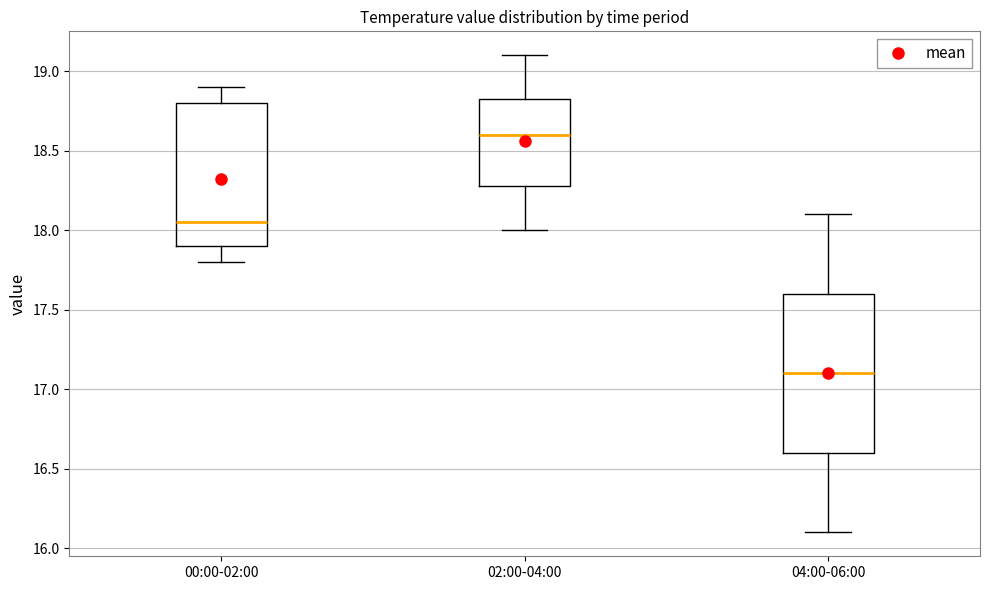

Which box's median line is the lowest?

04:00-06:00